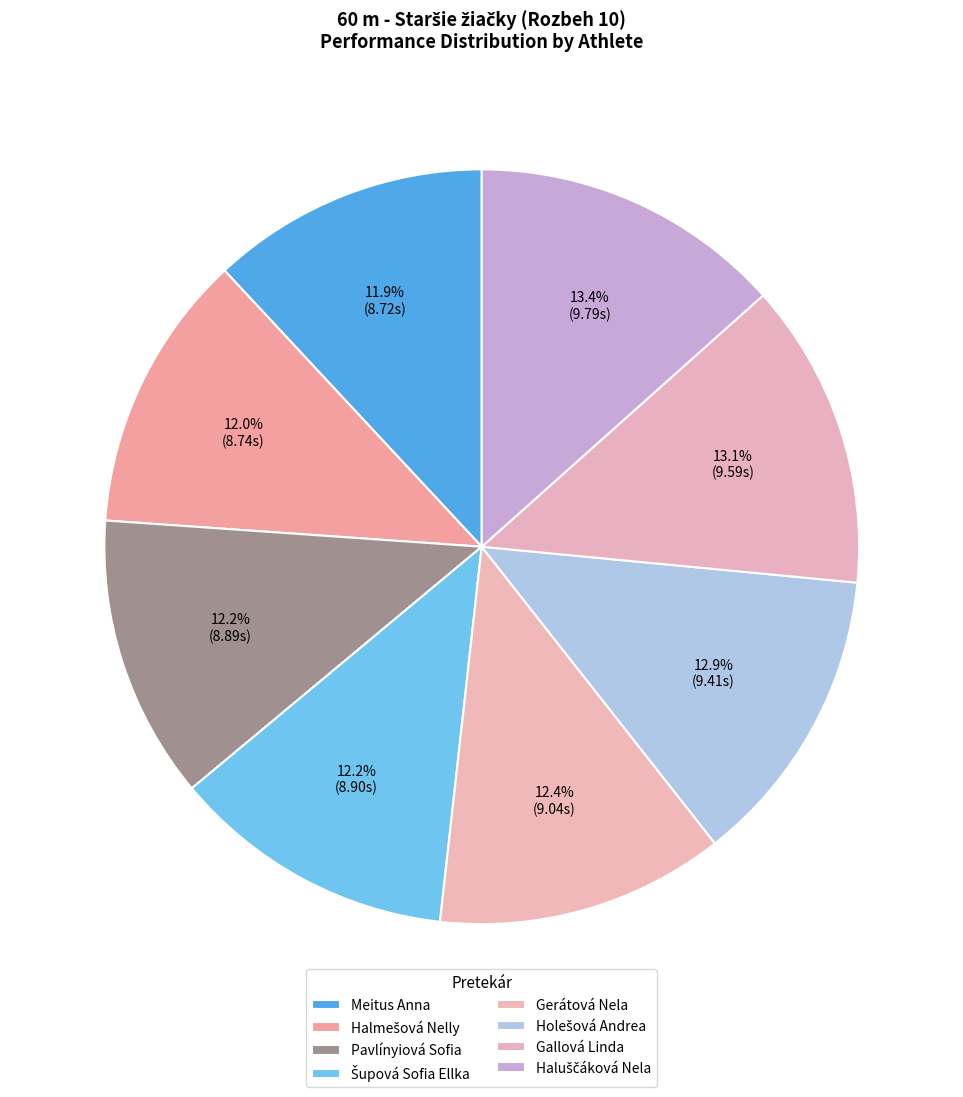

How many slices are in this pie chart?

8